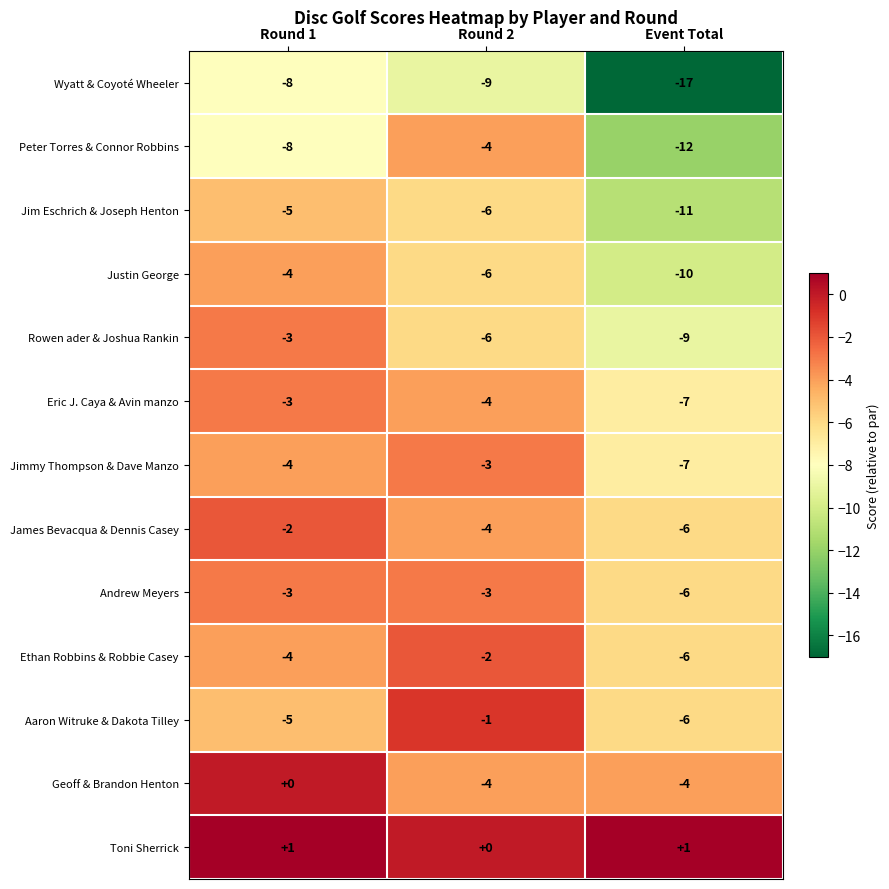

What is the difference between the maximum and minimum values in the Rowen ader & Joshua Rankin series?

6